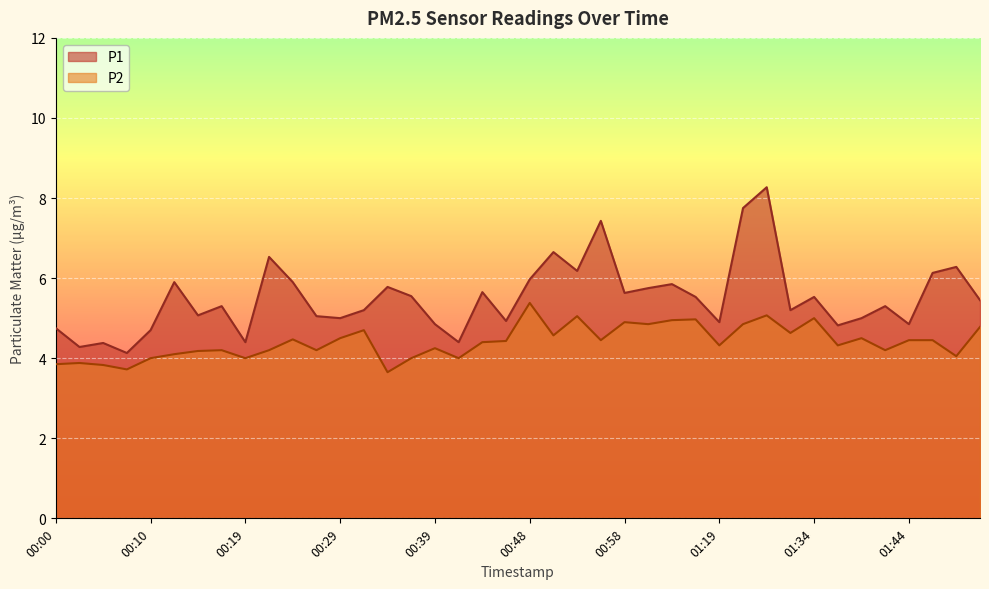

True or false: P1 and P2 intersect in this chart.

False